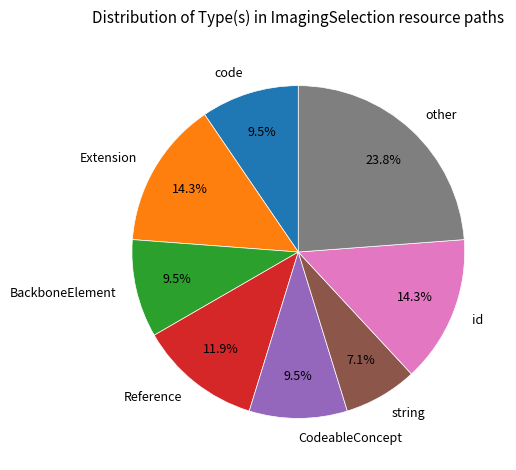

What percentage do Extension and BackboneElement together represent?

23.8%